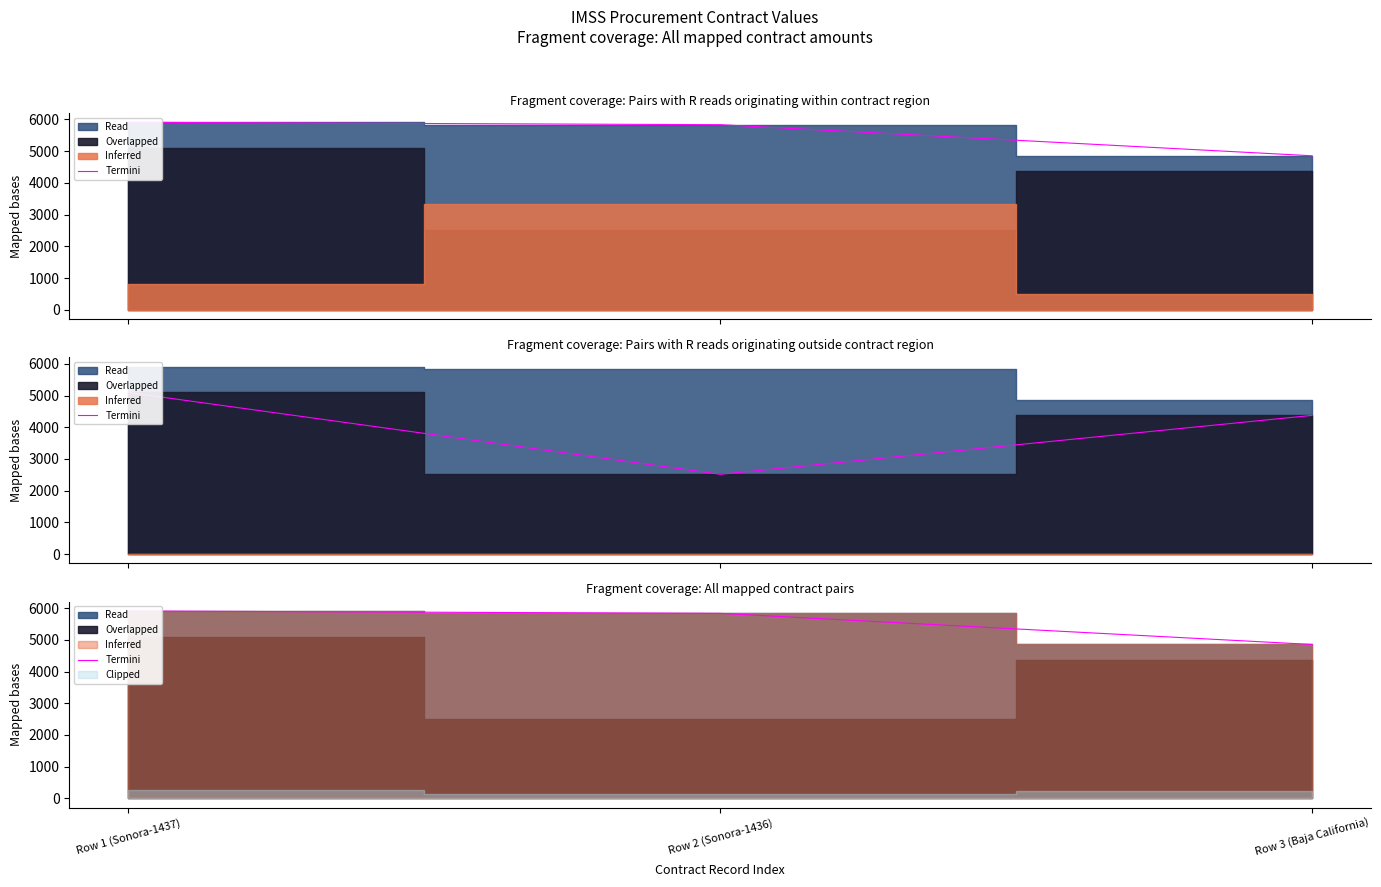

Which has a higher value, Row 3 (Baja California) or Row 1 (Sonora-1437)?

Row 1 (Sonora-1437)